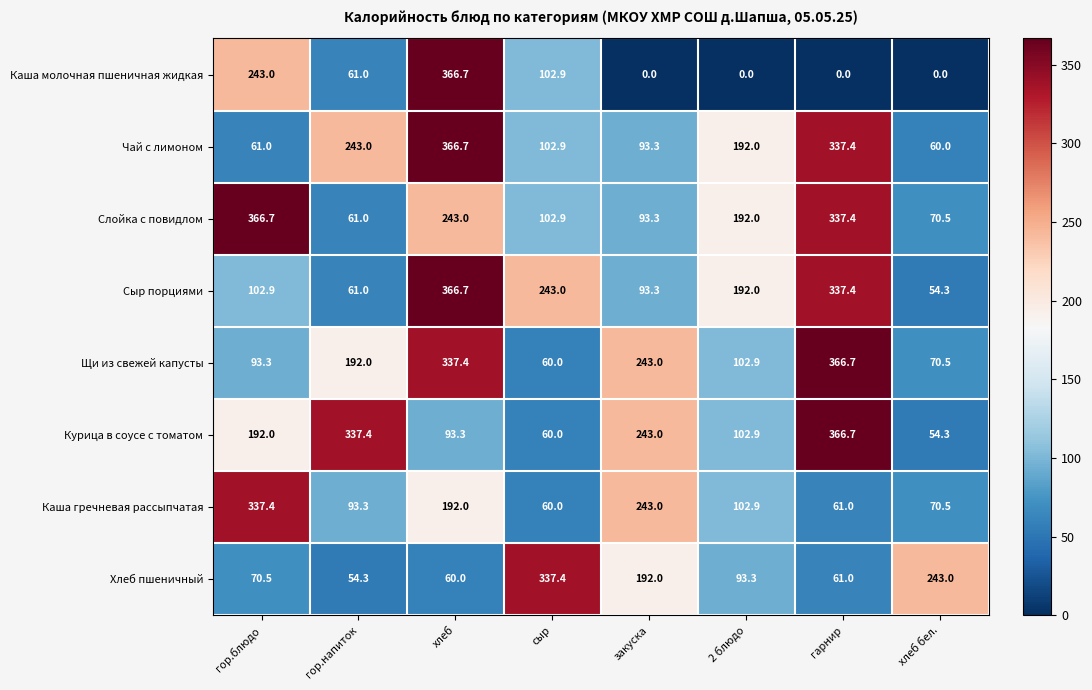

List the labels in order of Щи из свежей капусты value, smallest first.

сыр, хлеб бел., гор.блюдо, 2 блюдо, гор.напиток, закуска, хлеб, гарнир